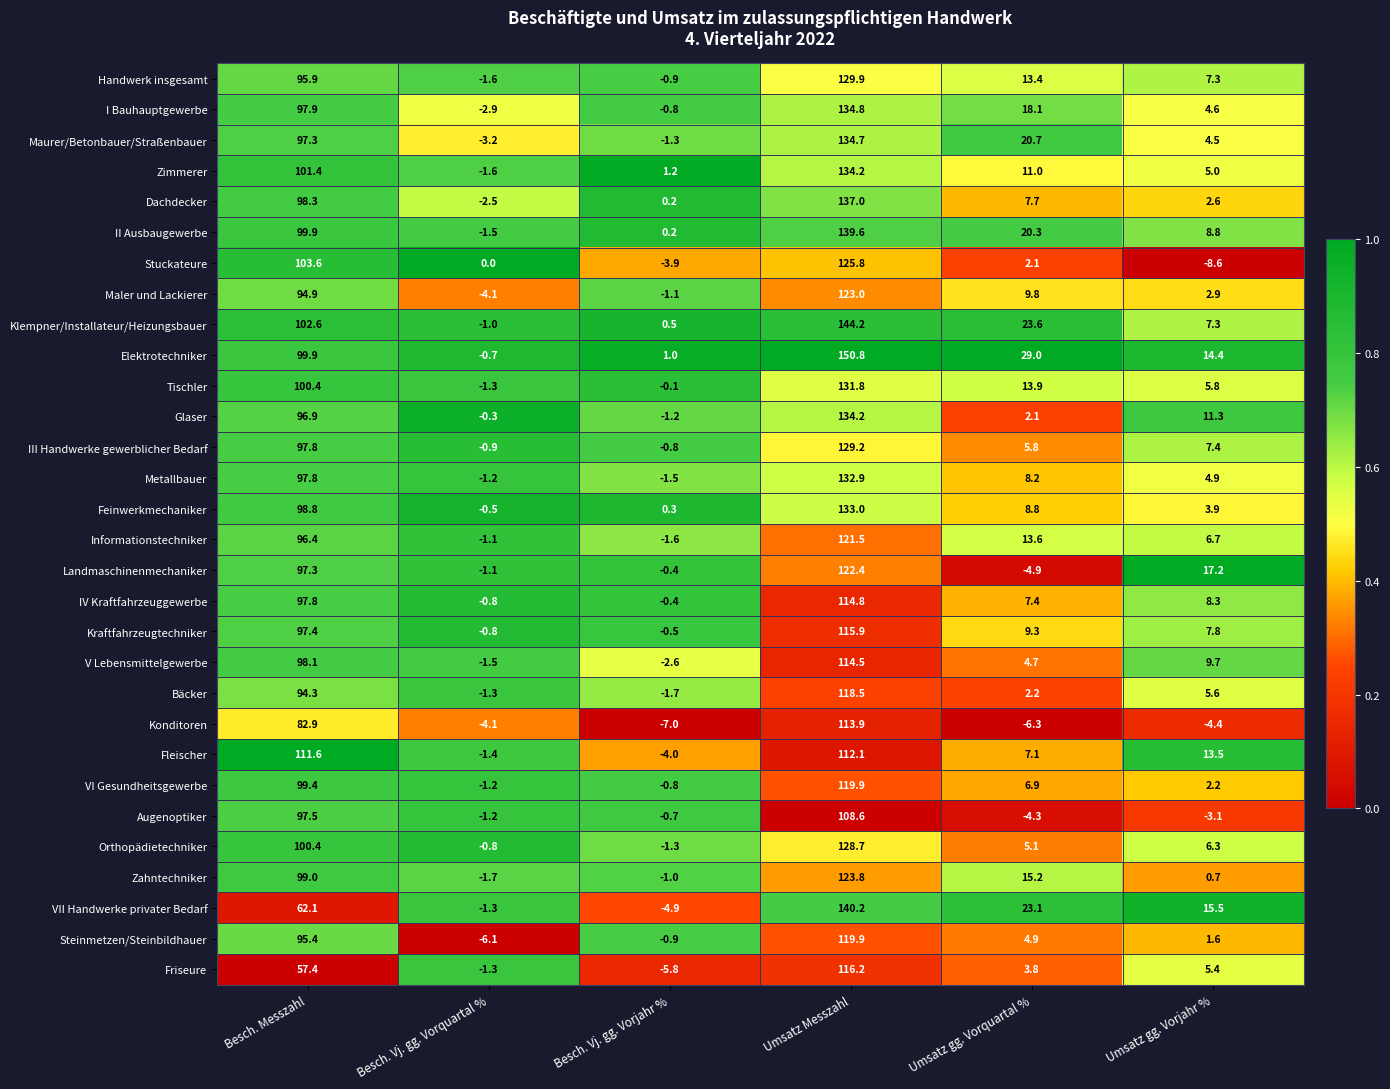

At which category does the chart reach its minimum across all series?

Umsatz gg. Vorjahr %